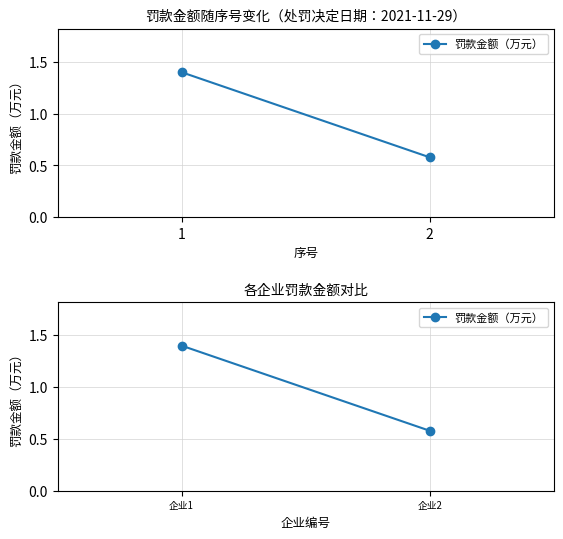

How many data points does each series have?

2